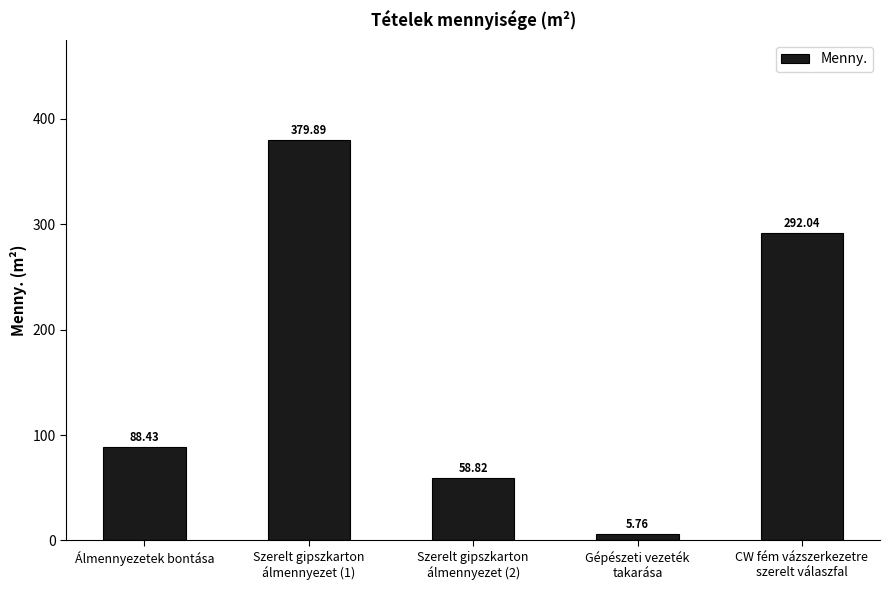

How many series are shown in this chart?

1